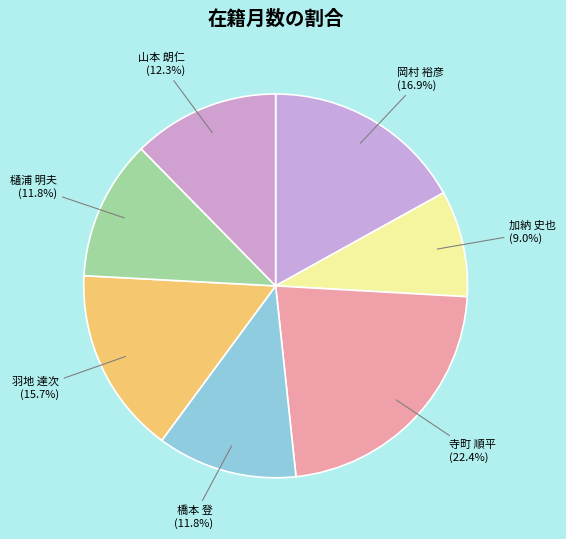

Is there any slice that represents more than half of the pie?

No